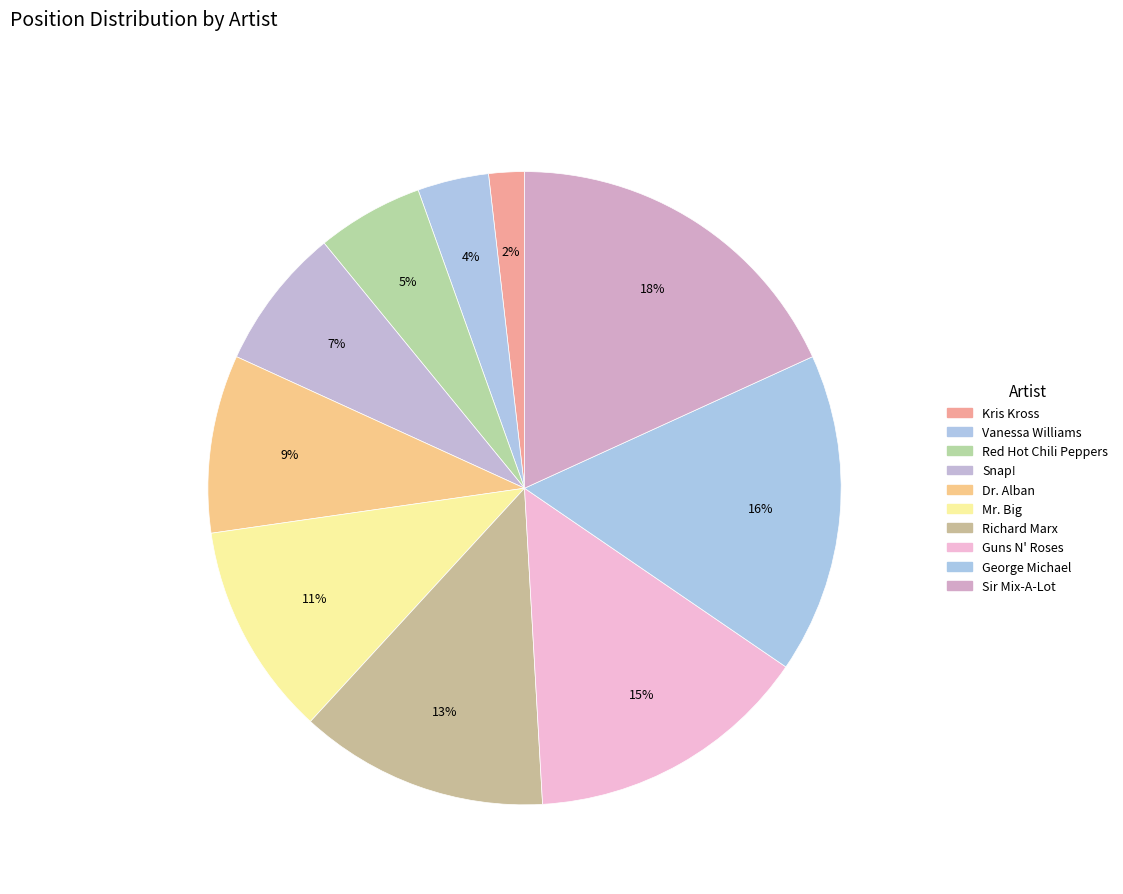

To the nearest percent, what is the combined percentage of Vanessa Williams and Snap!?

11%